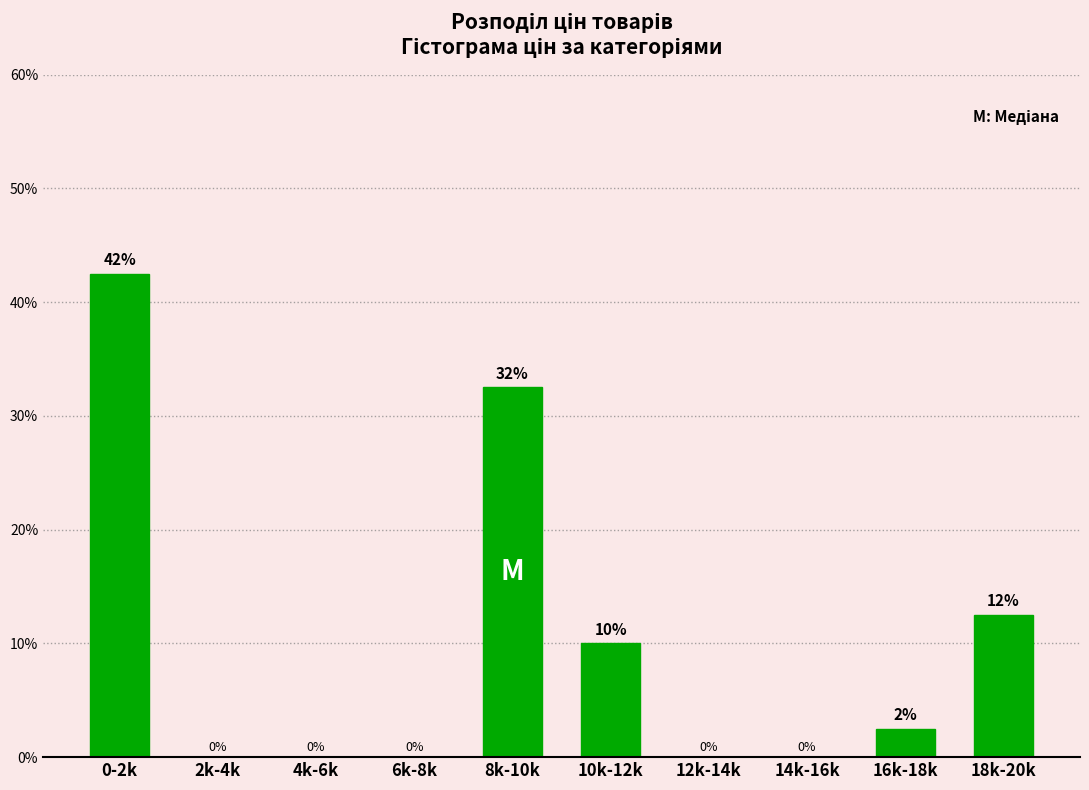

Which has a higher value, 8k-10k or 16k-18k?

8k-10k